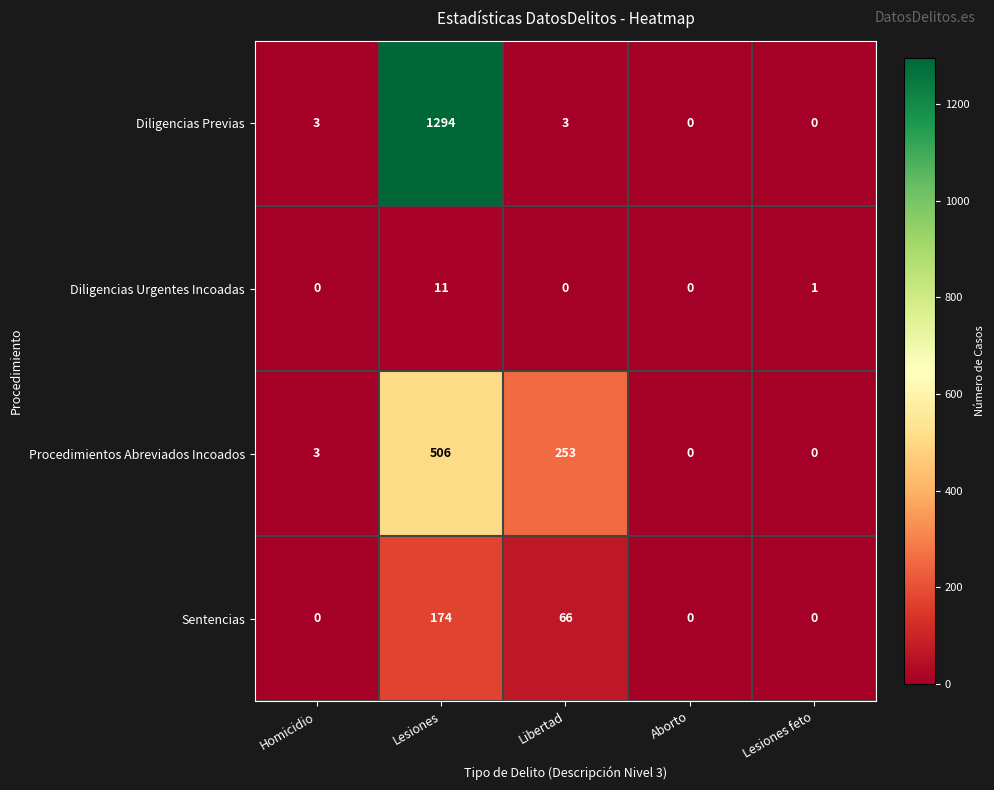

What is the difference between the highest and lowest values at Homicidio?

3